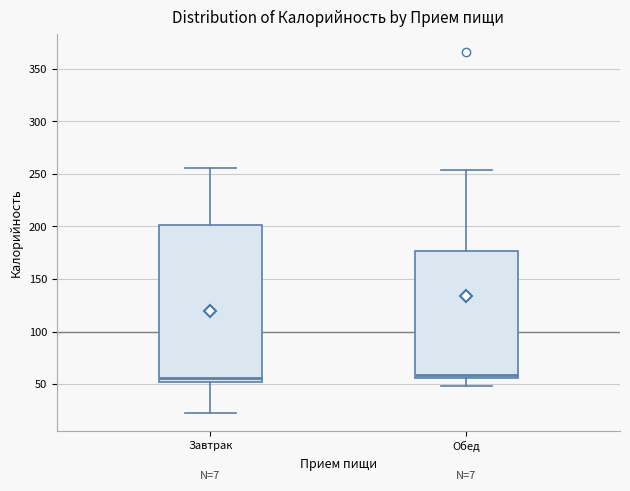

Reading left to right, read every box against the y-axis: the position of its median line, the range the box covers, and the ends of its whiskers. The values are not printed on the chart, so give them approximately, as read against the axis.

Завтрак: median 55, box 50 to 200, whiskers 20 to 255
Обед: median 60, box 55 to 175, whiskers 50 to 255